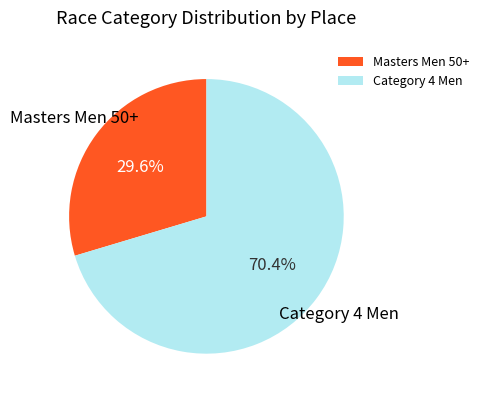

To the nearest percent, what is the difference between the Masters Men 50+ and Category 4 Men slice percentages?

41%